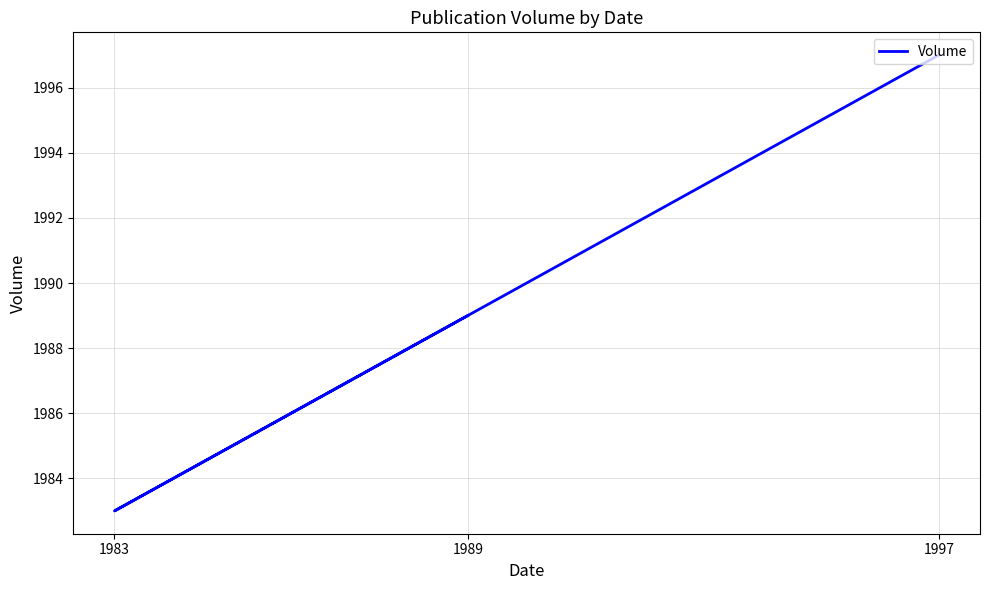

At which category does the chart reach its peak across all series?

1997